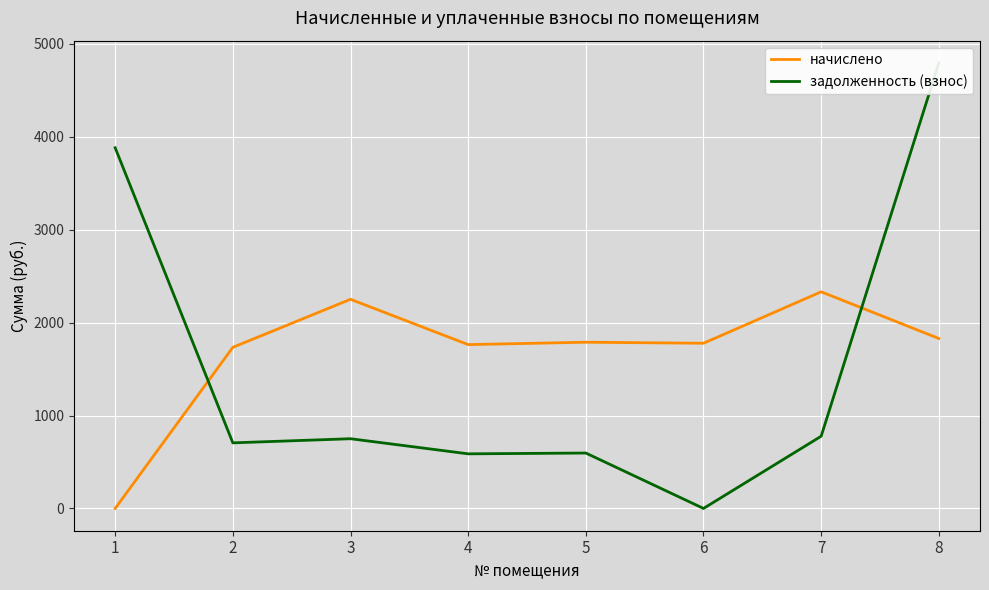

At which category does задолженность (взнос) reach its first local peak?

3